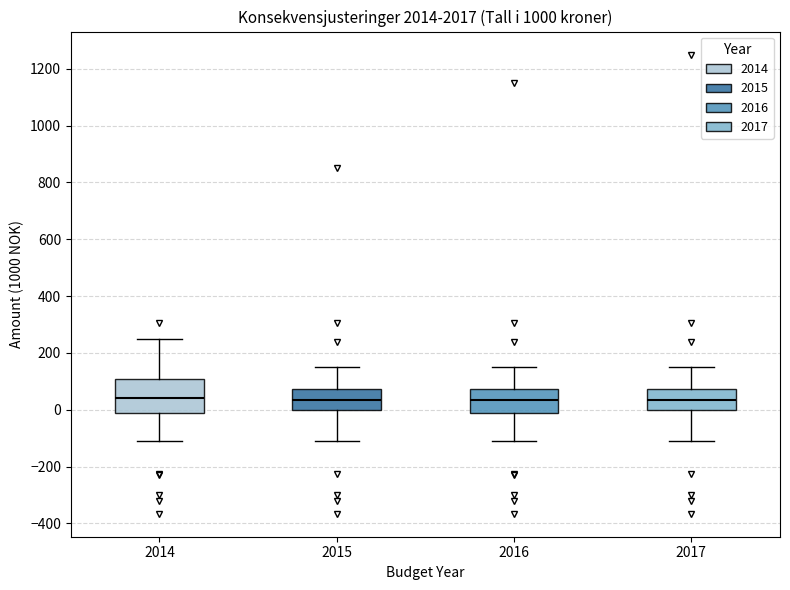

Where does the median line of the box at x = 2017 sit on the y-axis? The values are not printed on the chart, so give them approximately, as read against the axis.

40